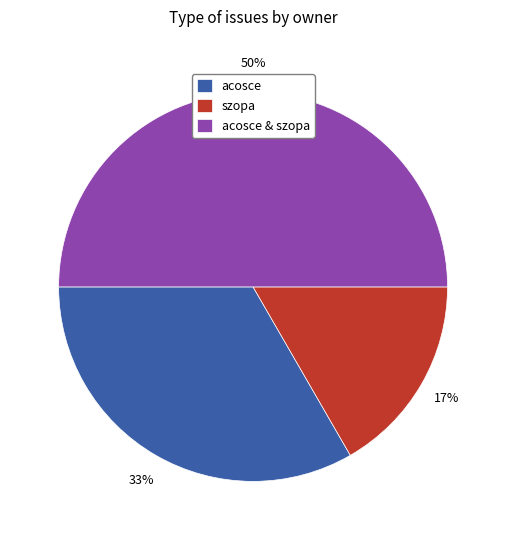

The acosce & szopa slice represents 26% of the pie. True or false?

False